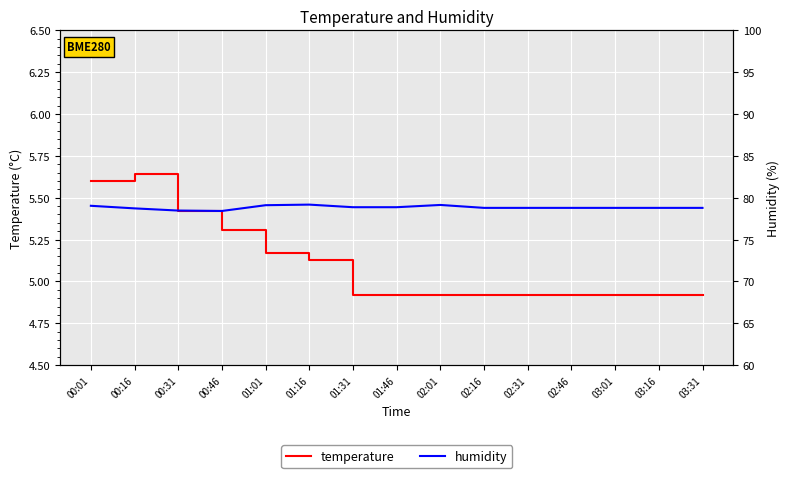

Is the value of temperature at 01:01 greater than the value of humidity at 02:16?

No